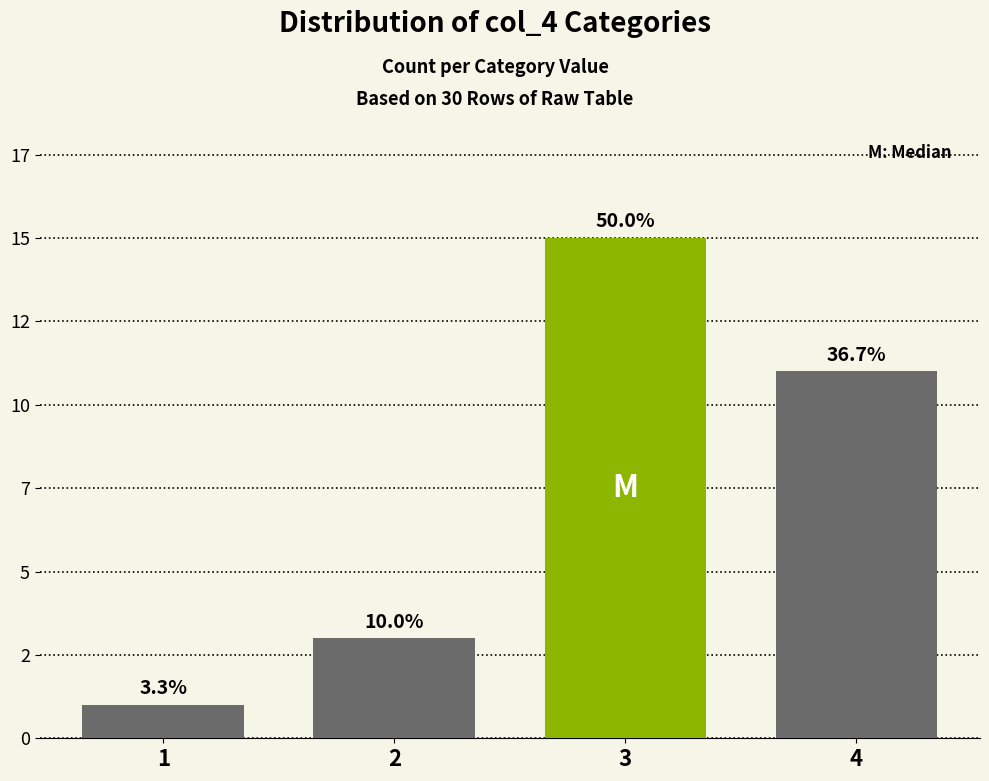

Which has a higher value, 2 or 4?

4